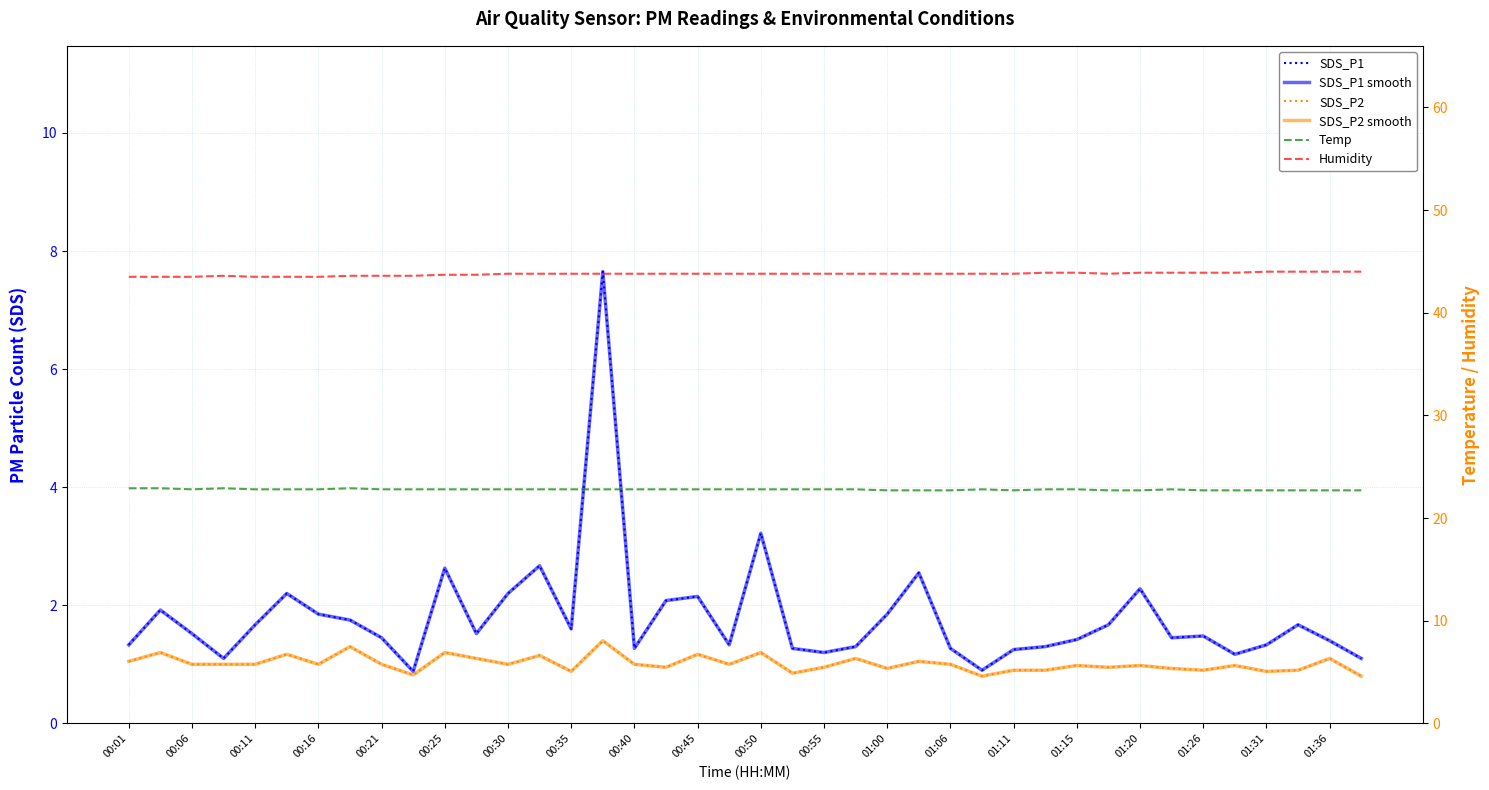

Which has a higher value, 39 or 38?

38